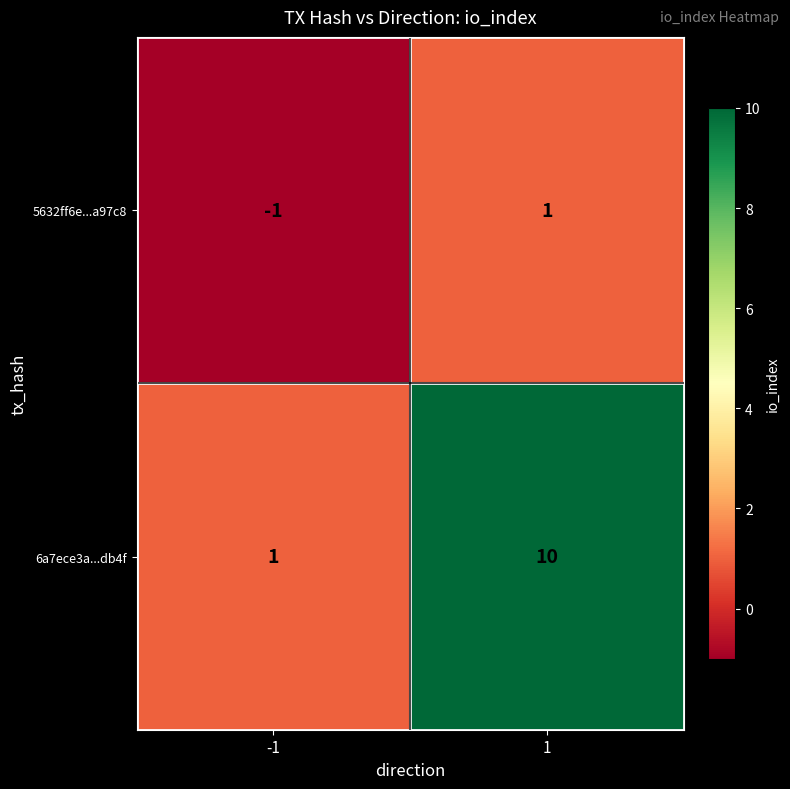

Between -1 and 1, which series saw the biggest shift?

6a7ece3a...db4f